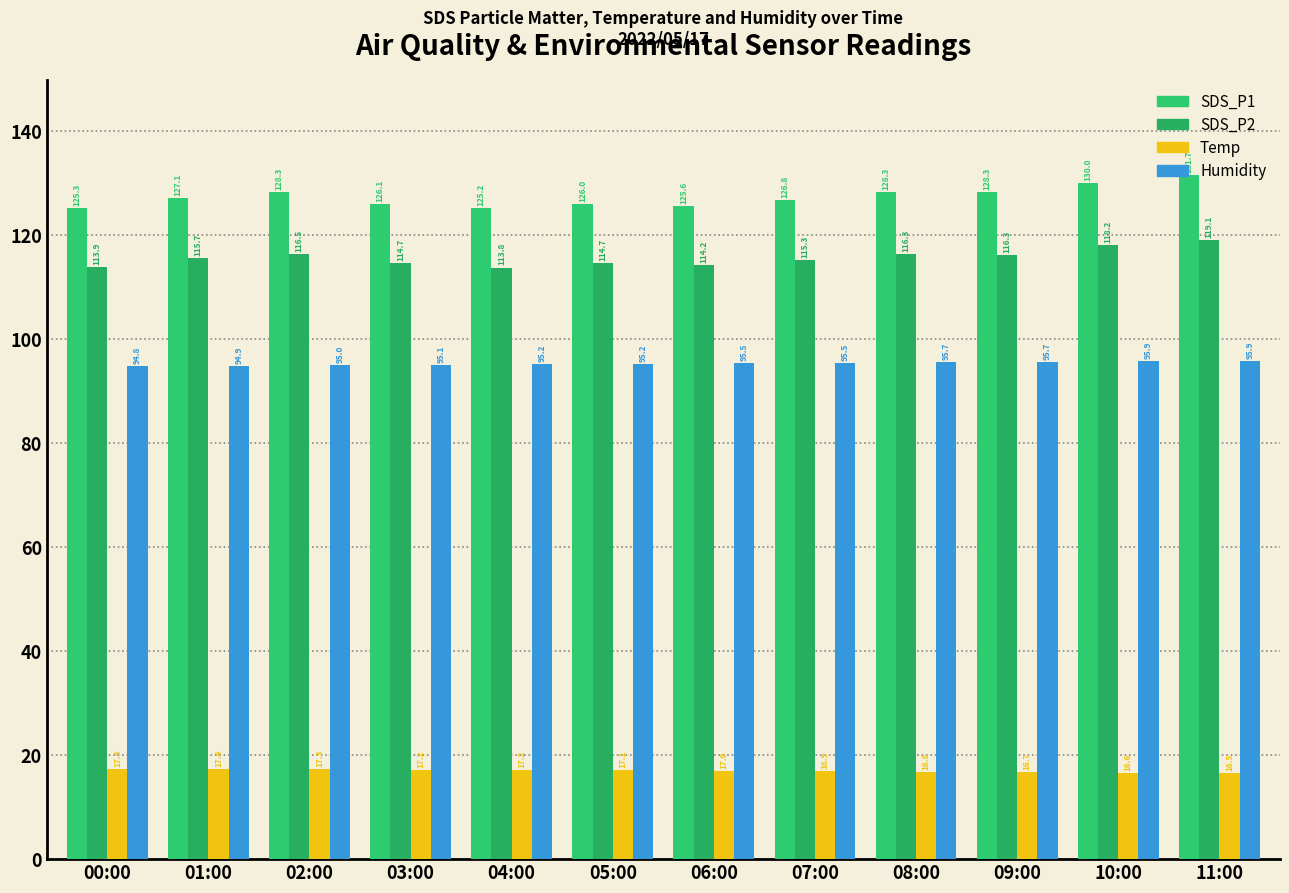

Between 02:00 and 11:00, which is larger?

11:00